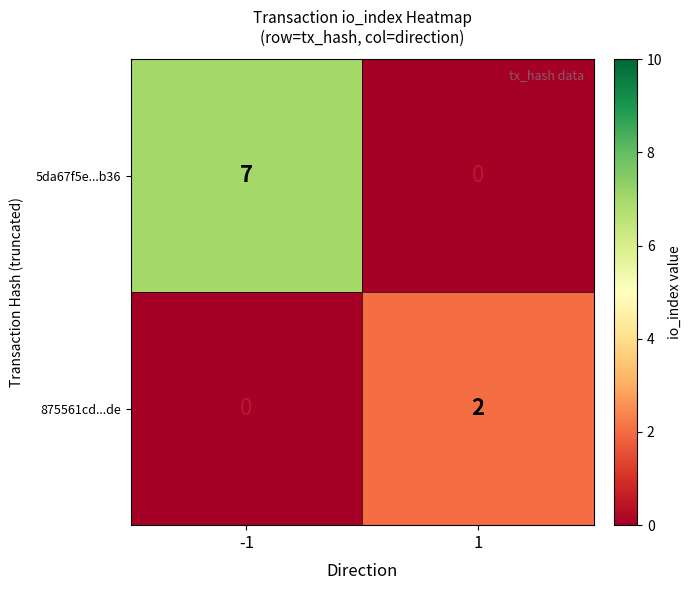

The 5da67f5e...b36 series shows 7 at -1. True or false?

True